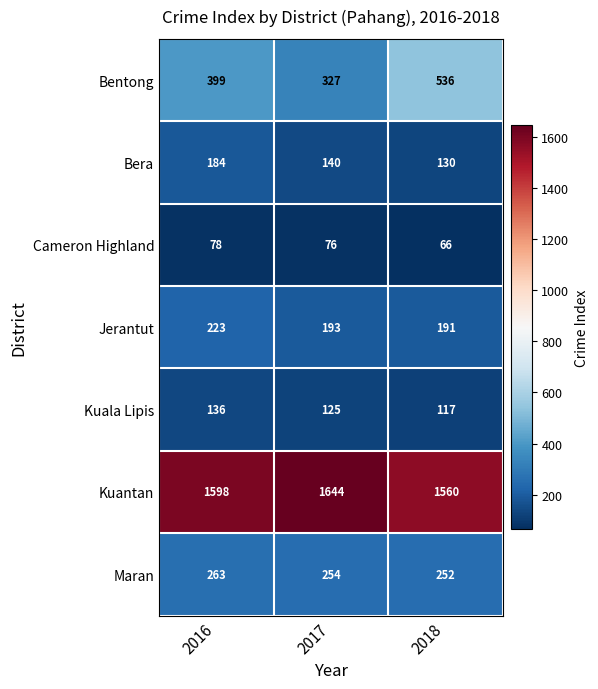

Which series changed the most between 2016 and 2018?

Bentong